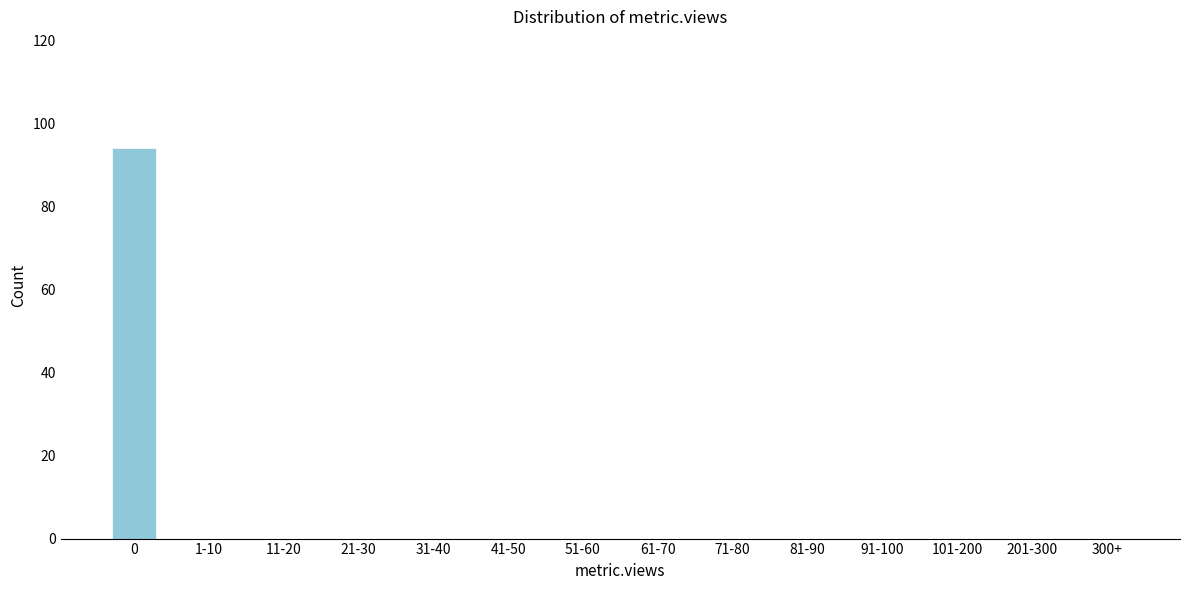

Reading left to right, what are all the values shown in this chart?

0=94	1-10=0	11-20=0	21-30=0	31-40=0	41-50=0	51-60=0	61-70=0	71-80=0	81-90=0	91-100=0	101-200=0	201-300=0	300+=0